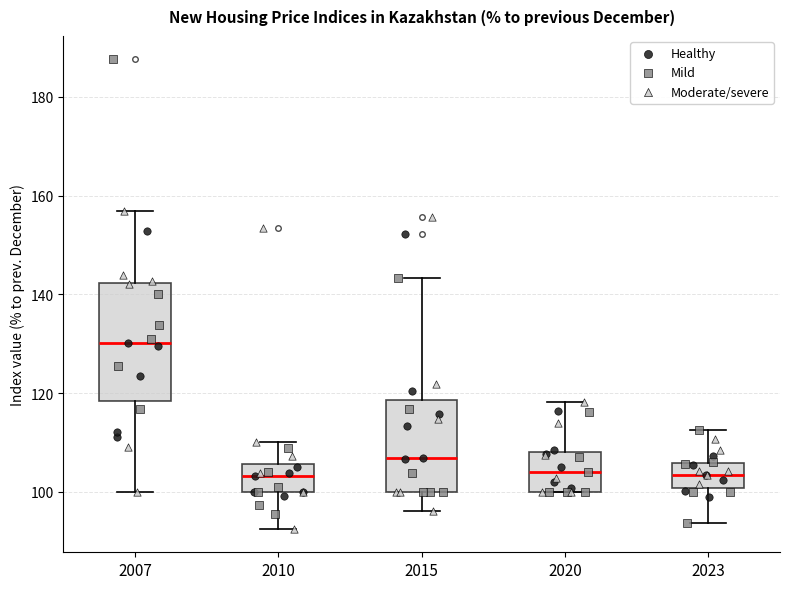

Where does the upper whisker of the box at x = 2010 end on the y-axis? The values are not printed on the chart, so give them approximately, as read against the axis.

110